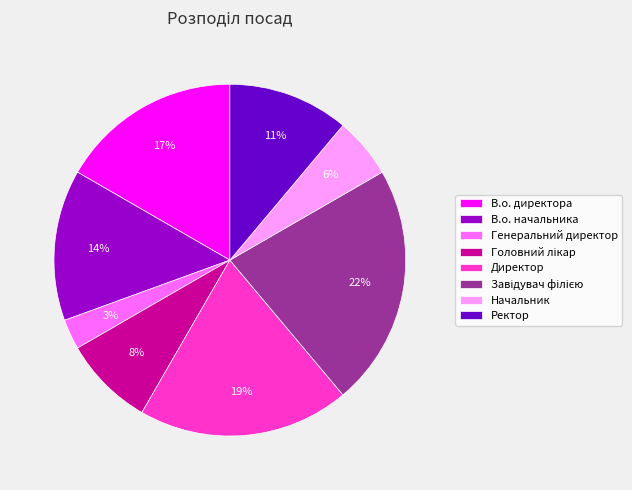

What is the smallest slice in the pie chart?

Генеральний директор